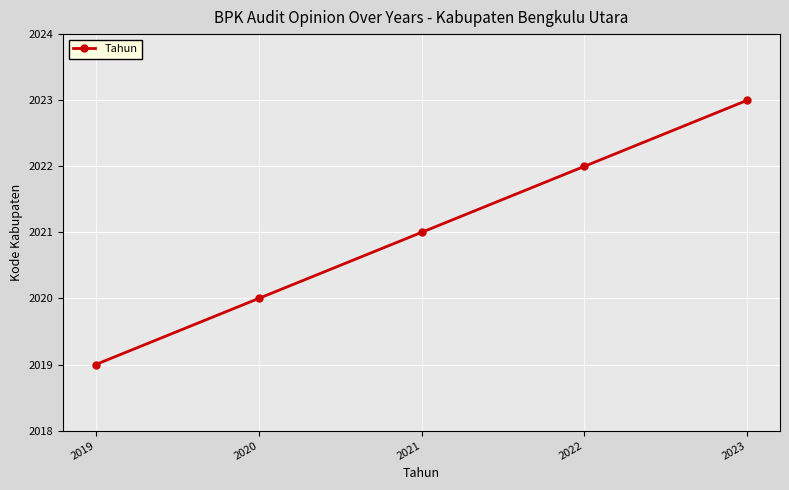

Is this an area chart (filled region under the line)?

No